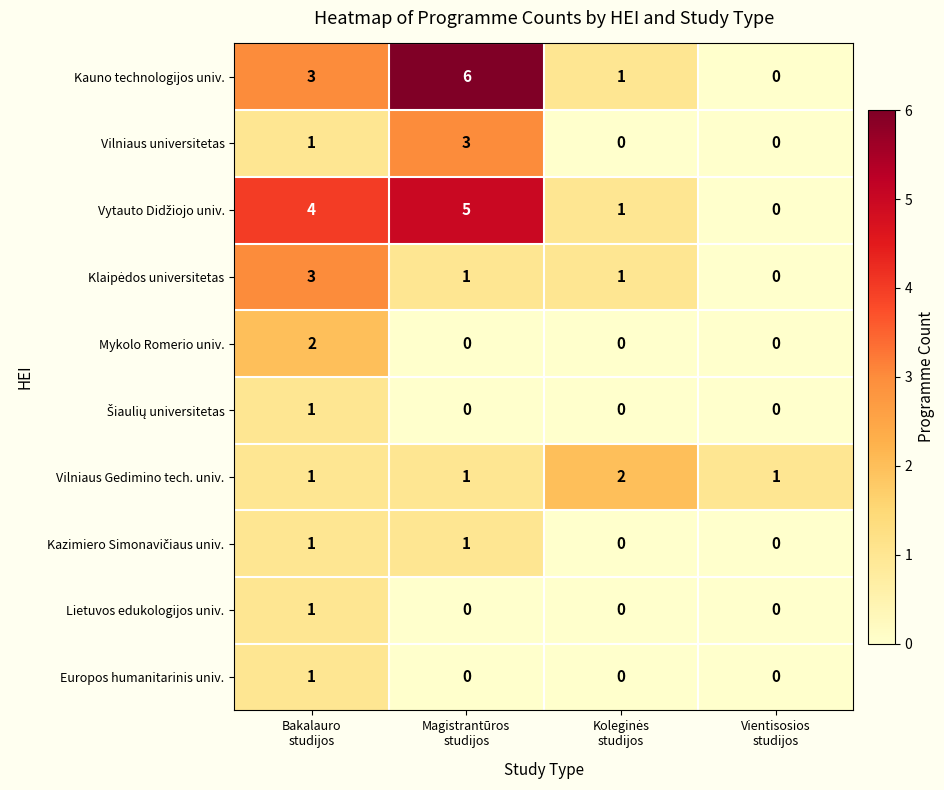

Which series has the largest range (max minus min)?

Kauno technologijos univ.